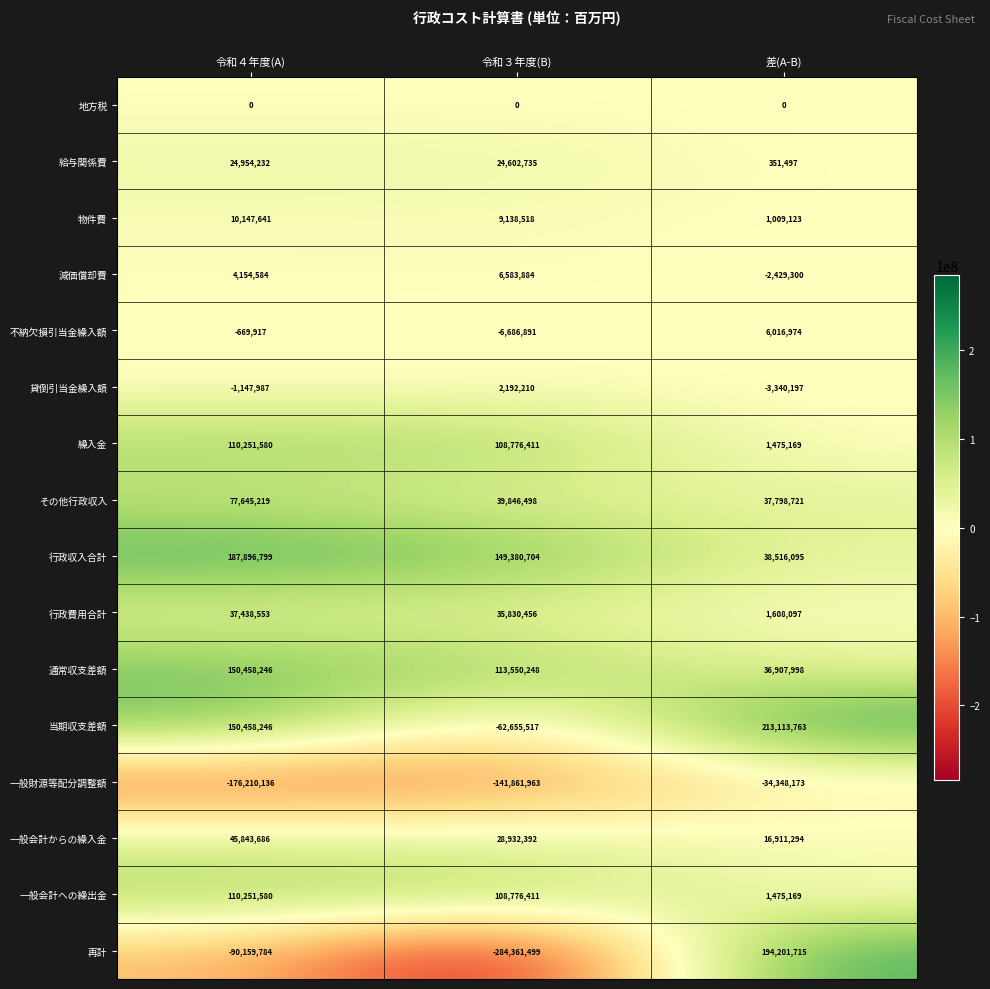

Between 令和４年度(A) and 令和３年度(B), which series saw the biggest shift?

当期収支差額